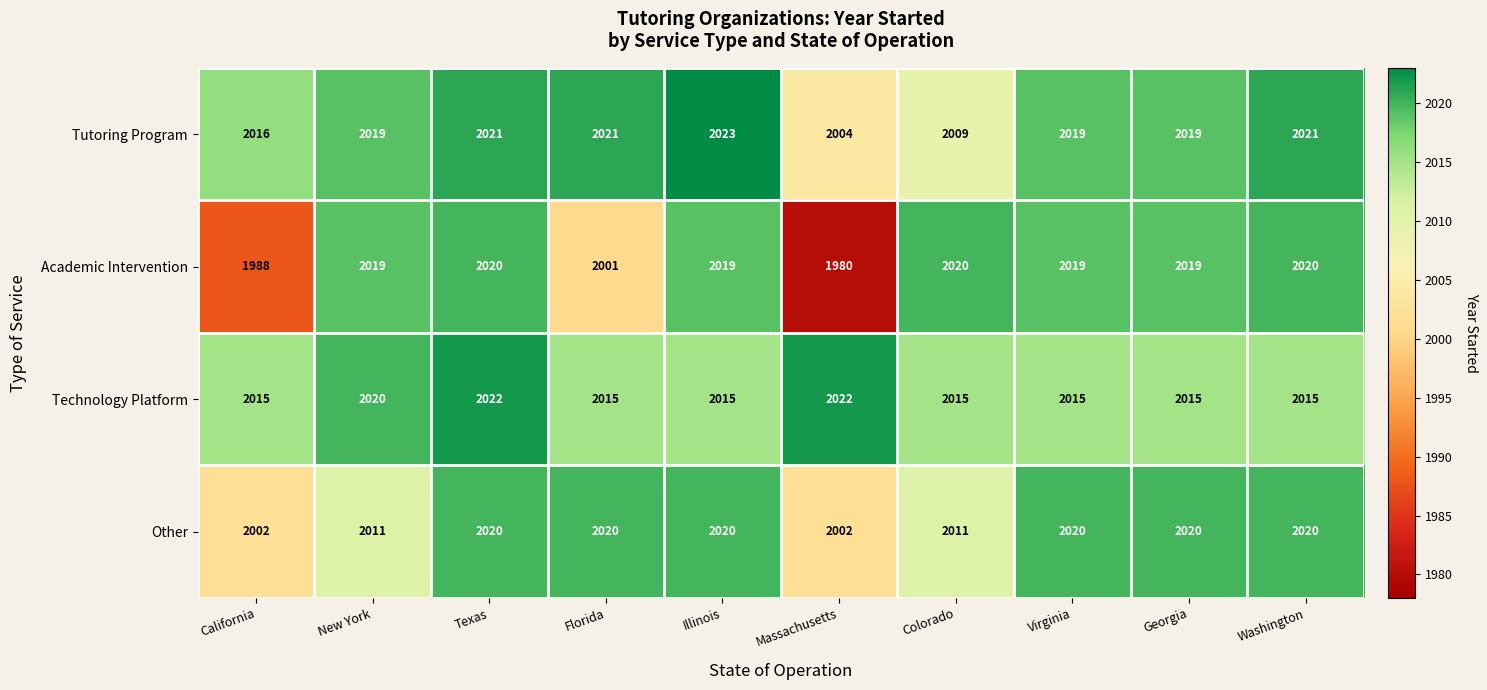

Read the Technology Platform value at Massachusetts.

2022